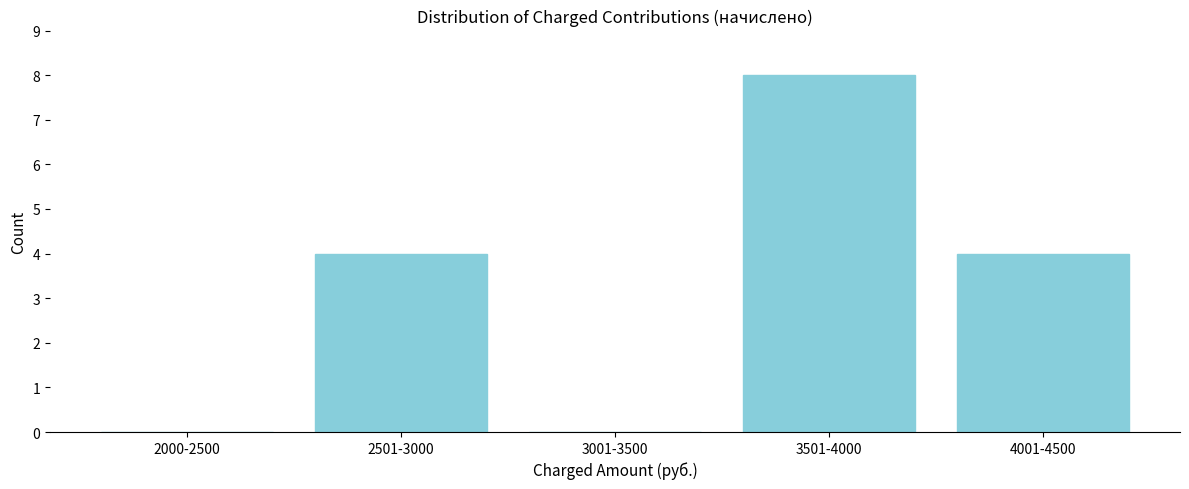

Reading left to right, extract all data points from this chart.

2000-2500=0	2501-3000=4	3001-3500=0	3501-4000=8	4001-4500=4